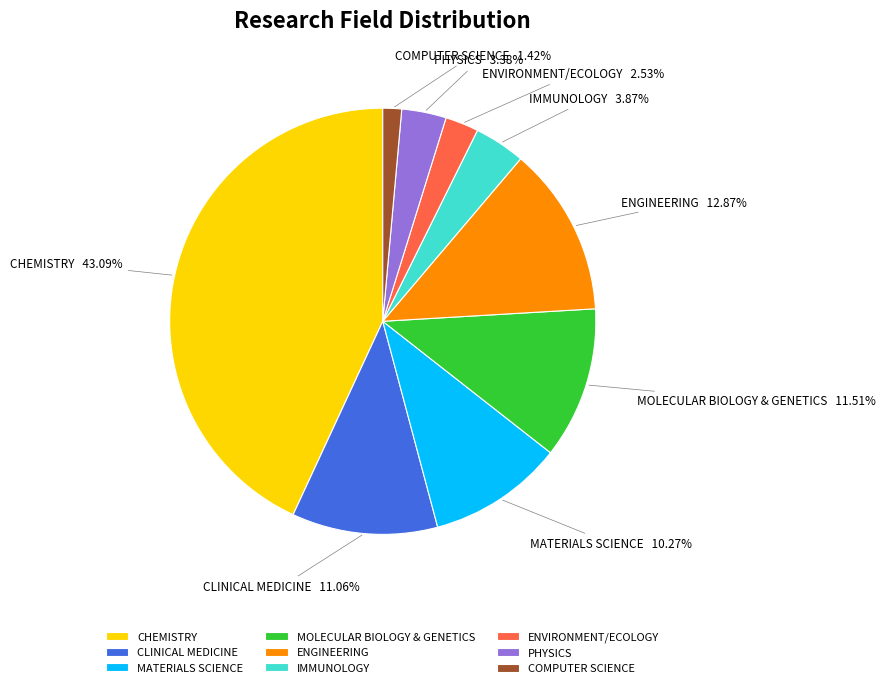

What is the smallest slice in the pie chart?

COMPUTER SCIENCE